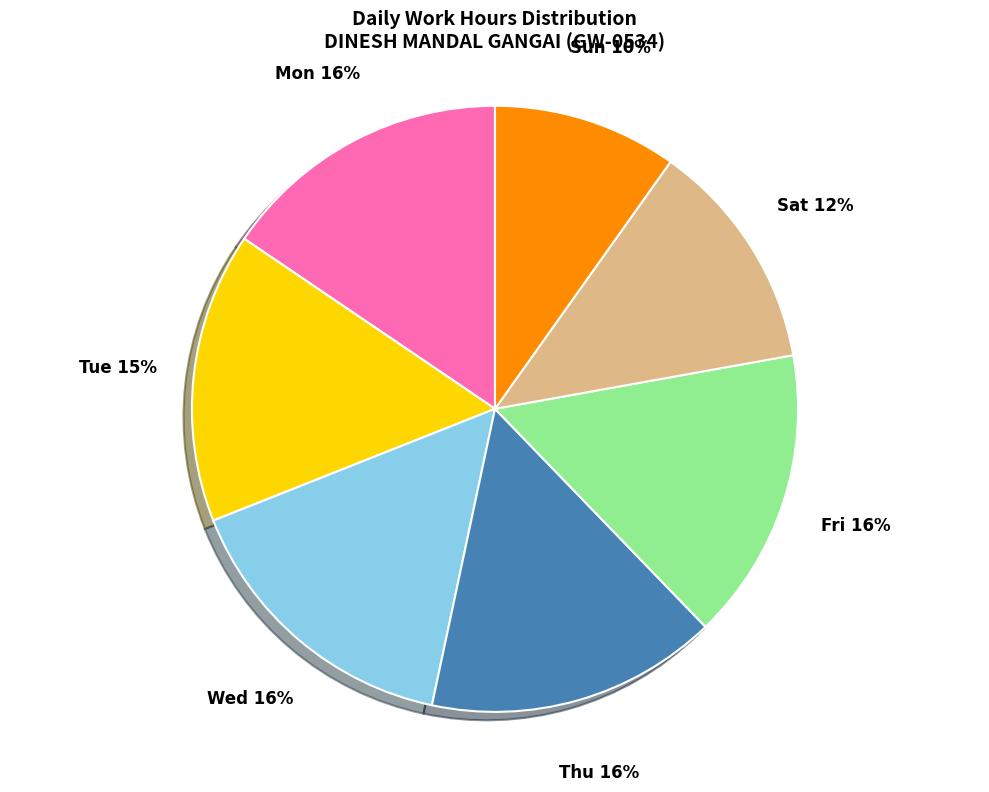

To the nearest percent, what percentage of the pie is Sun?

10%